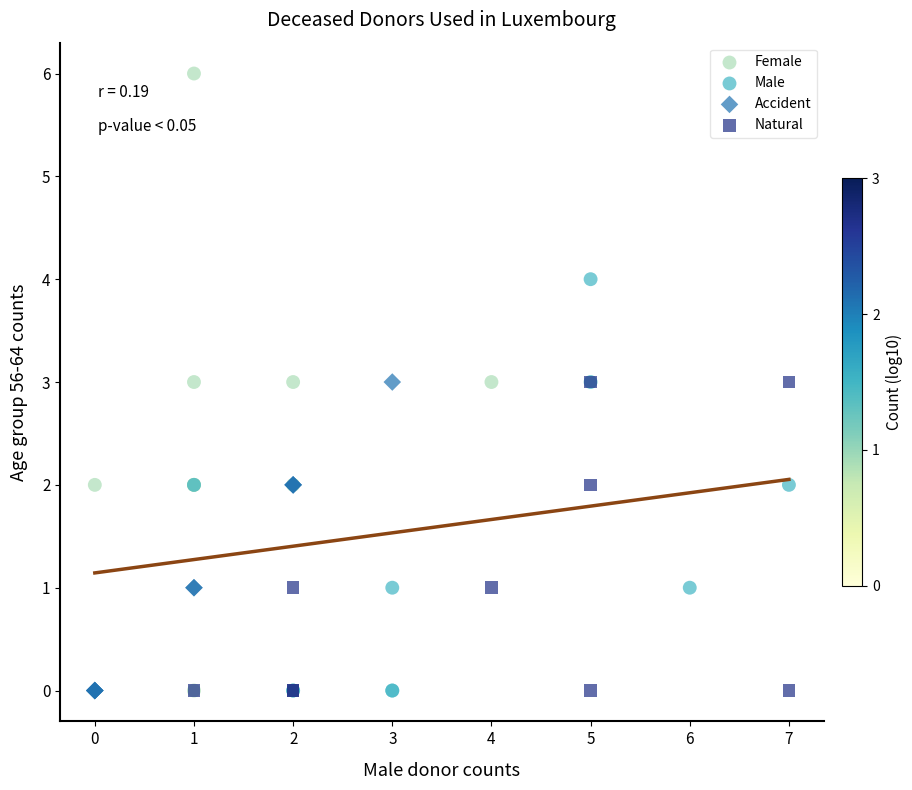

Which series contains the highest Y value?

Female